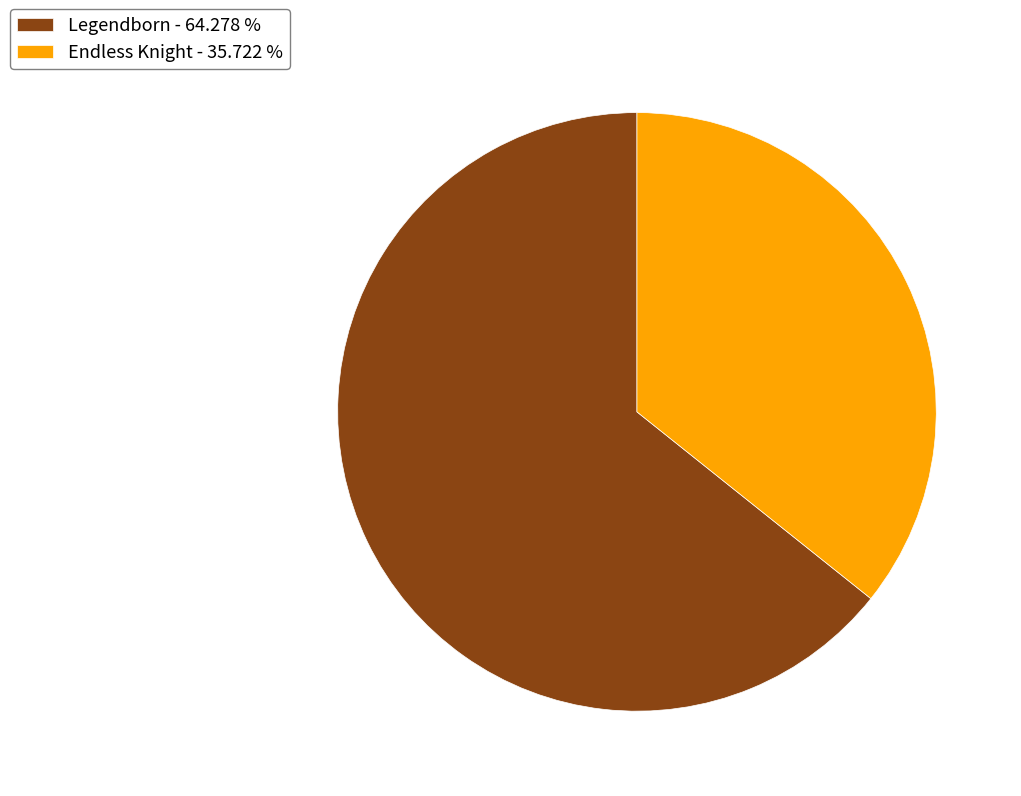

Rank the categories by value from lowest to highest.

Endless Knight, Legendborn